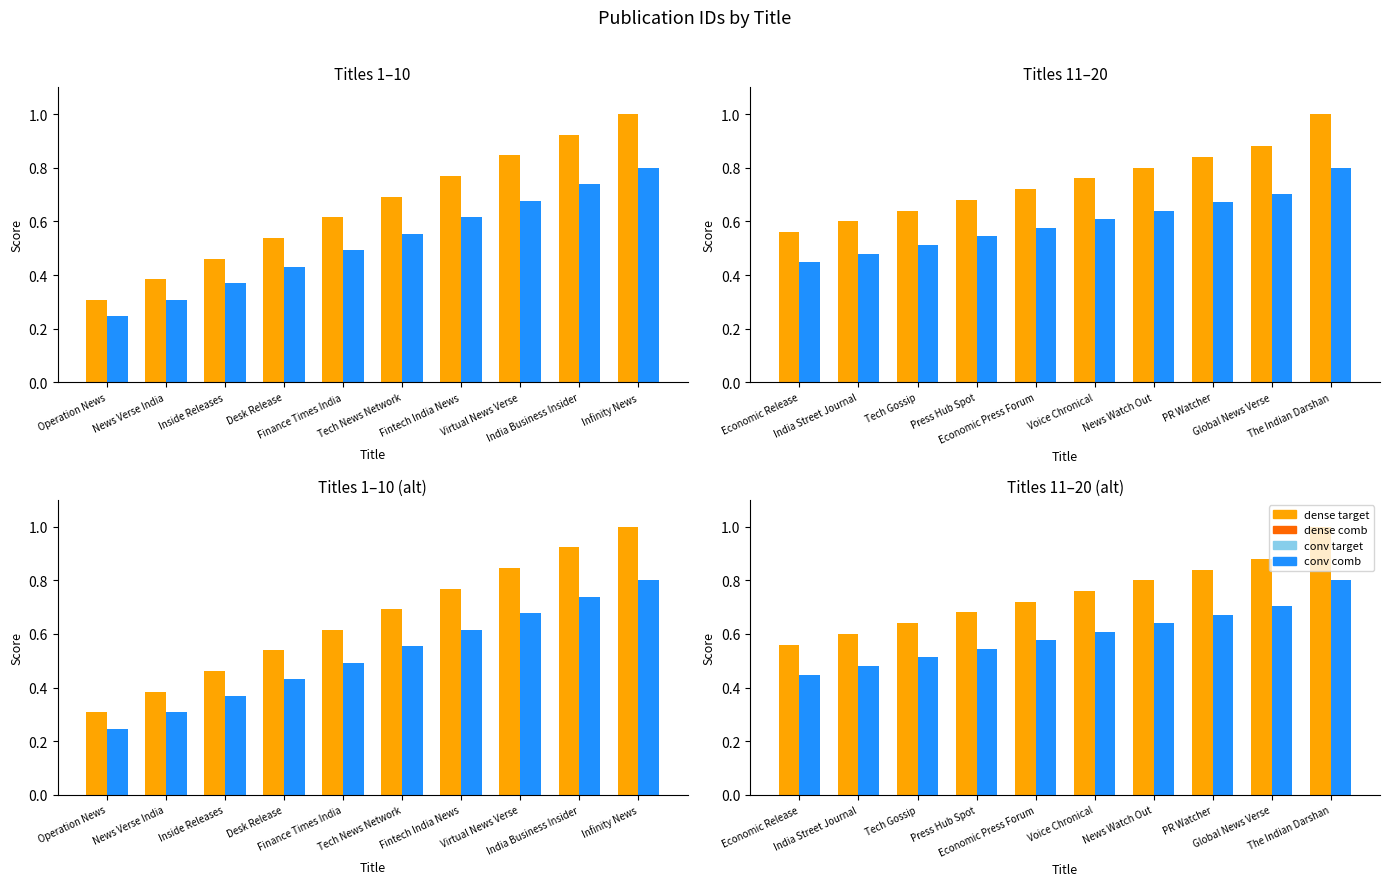

Reading left to right, what are all the values shown in this chart?

dense target: 0.6	0.6	0.6	0.7	0.7	0.8	0.8	0.8	0.9	1.0
conv comb: 0.4	0.5	0.5	0.5	0.6	0.6	0.6	0.7	0.7	0.8